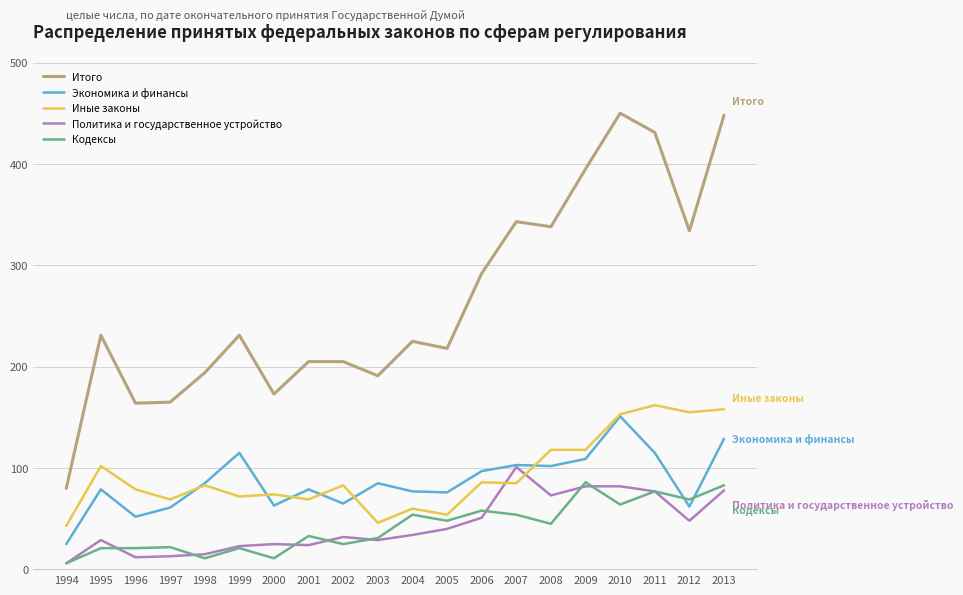

Is the value of Кодексы at 2001 greater than the value of Иные законы at 2000?

No